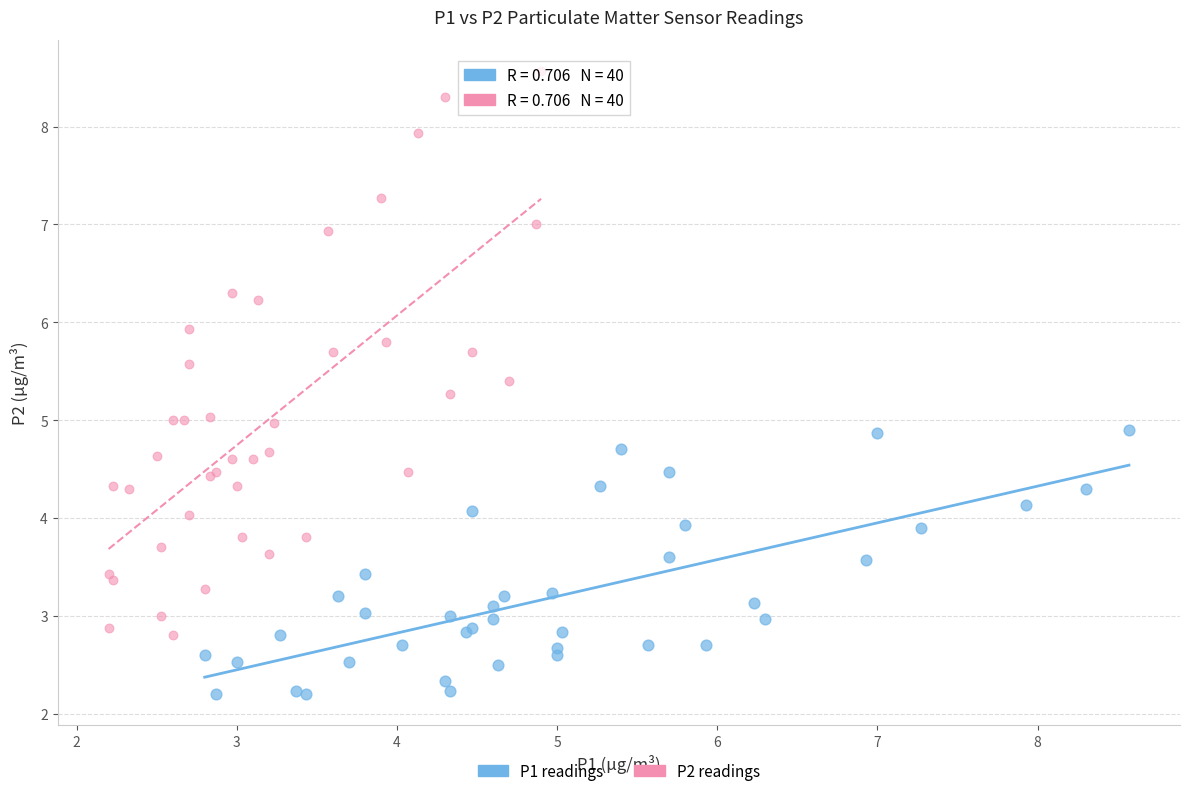

Which series reaches the maximum Y coordinate?

P2 readings